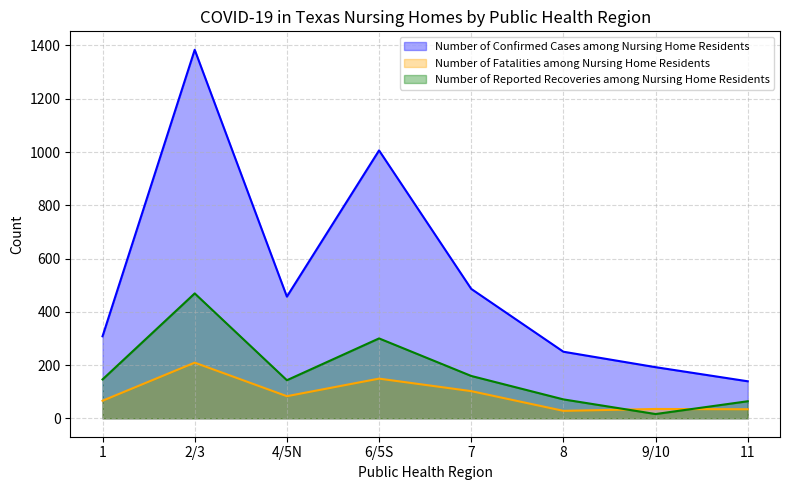

At 4/5N, list the series in order from largest to smallest.

Number of Confirmed Cases among Nursing Home Residents, Number of Reported Recoveries among Nursing Home Residents, Number of Fatalities among Nursing Home Residents